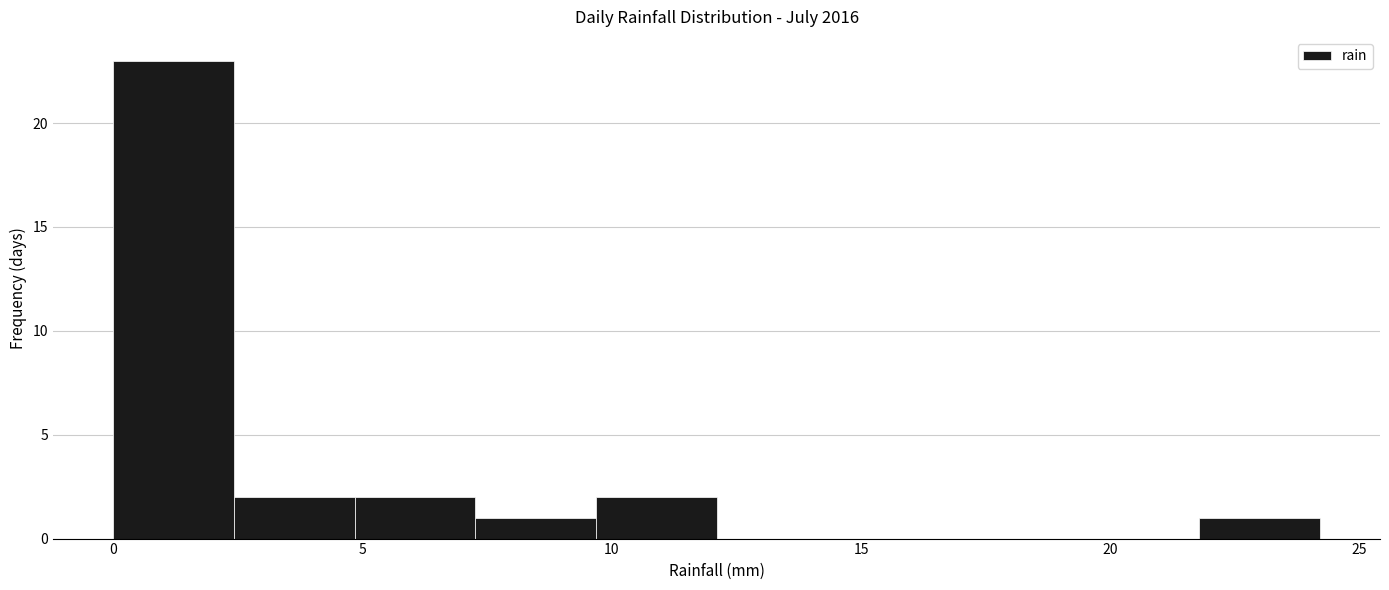

Which range on the x-axis has the tallest bar?

0.0 to 2.5